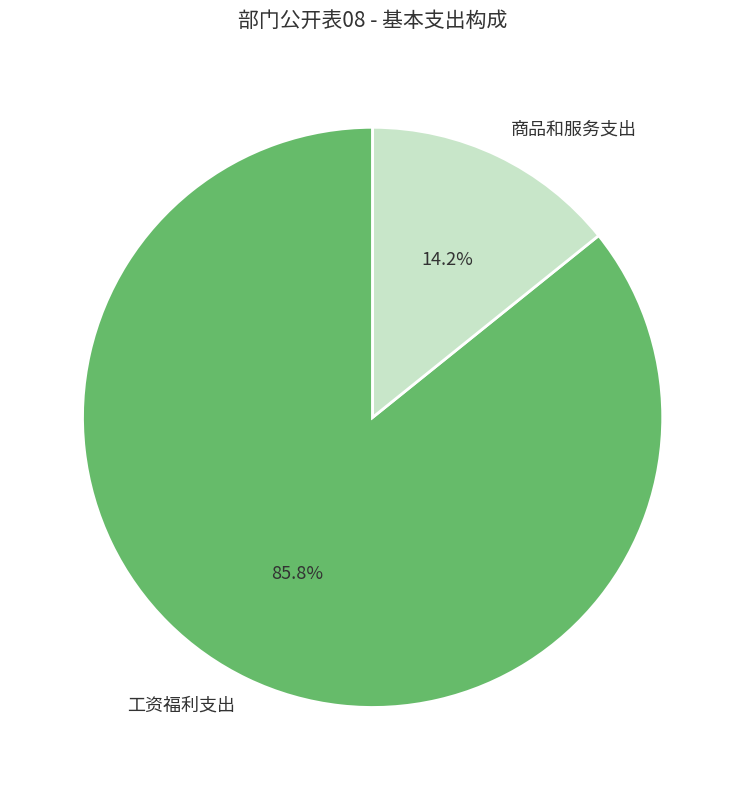

What percentage is the 商品和服务支出 slice, to the nearest percent?

14%